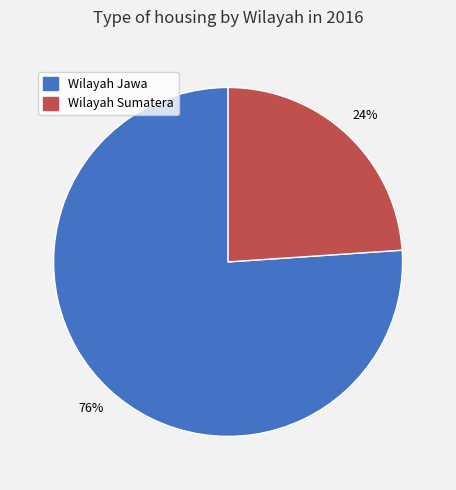

Combined, do Wilayah Sumatera and Wilayah Jawa account for over 50%?

Yes